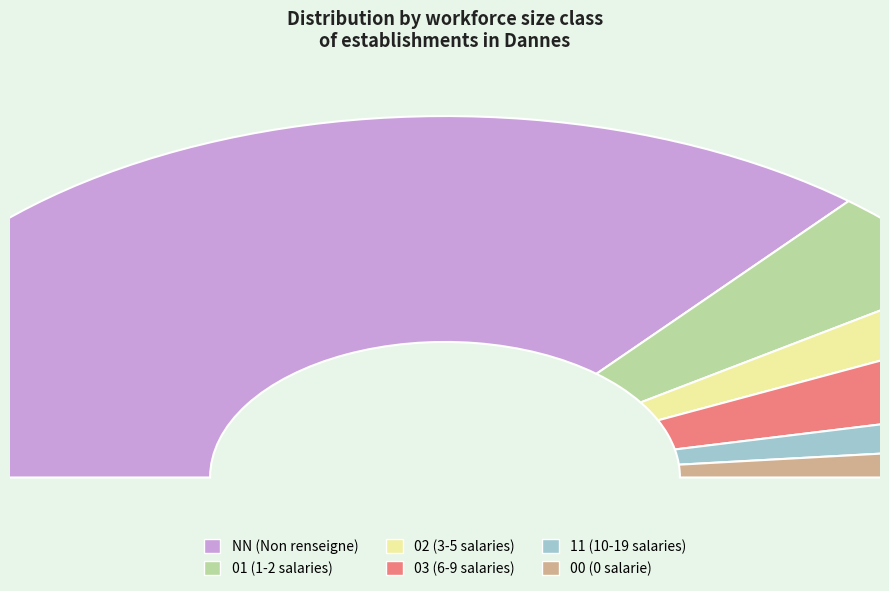

How many slices are in this pie chart?

6